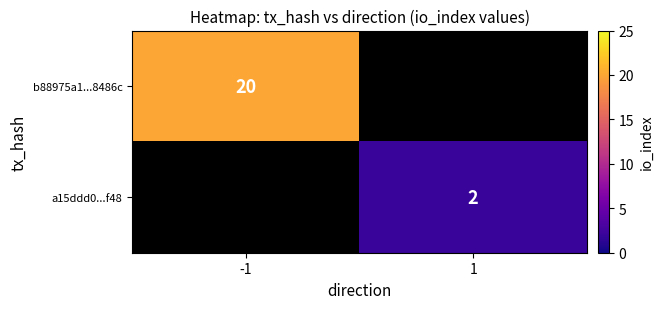

The value of b88975a1...8486c at -1 is 20. True or false?

True